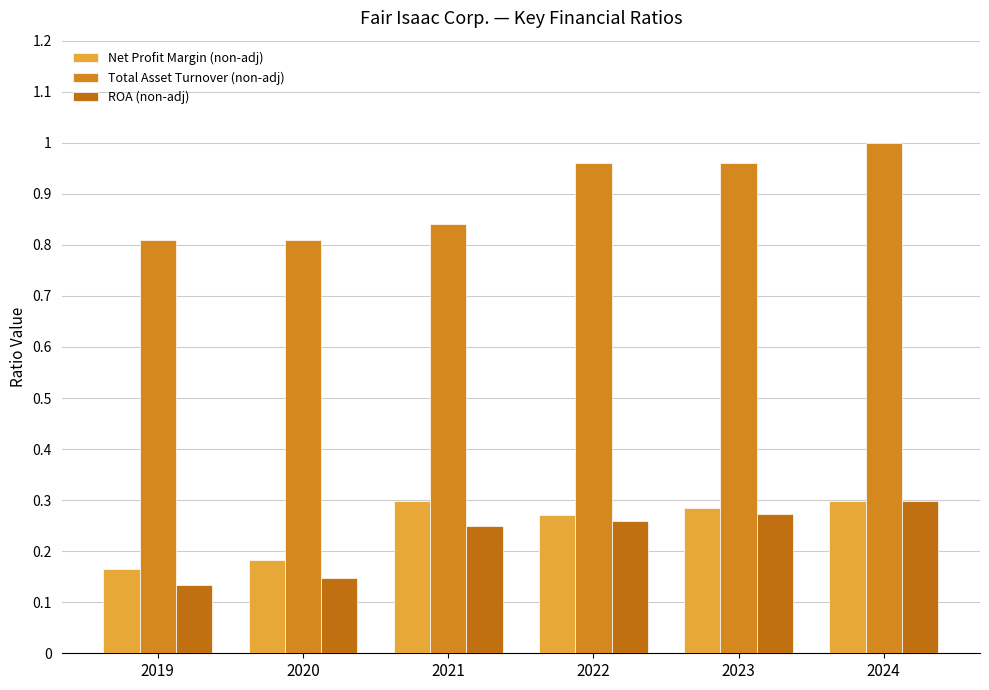

At which category is the sum across all series the highest?

2024